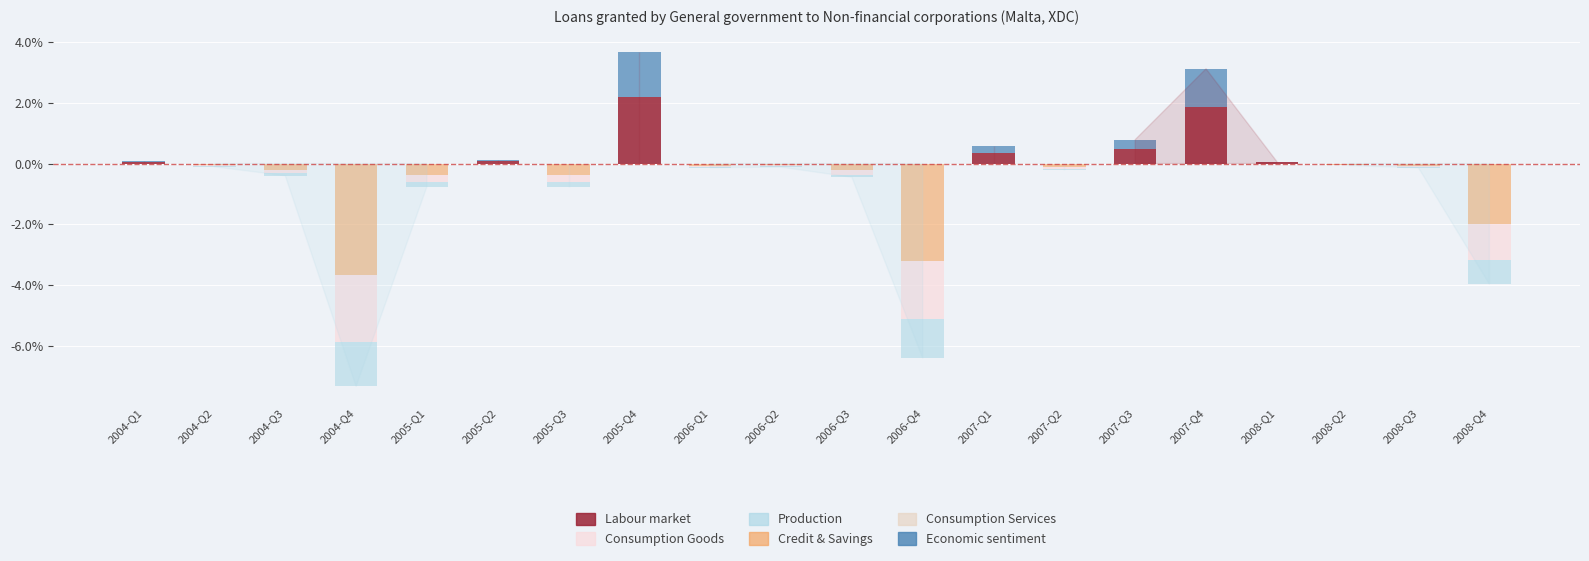

At how many categories does at least one series exceed 0?

7